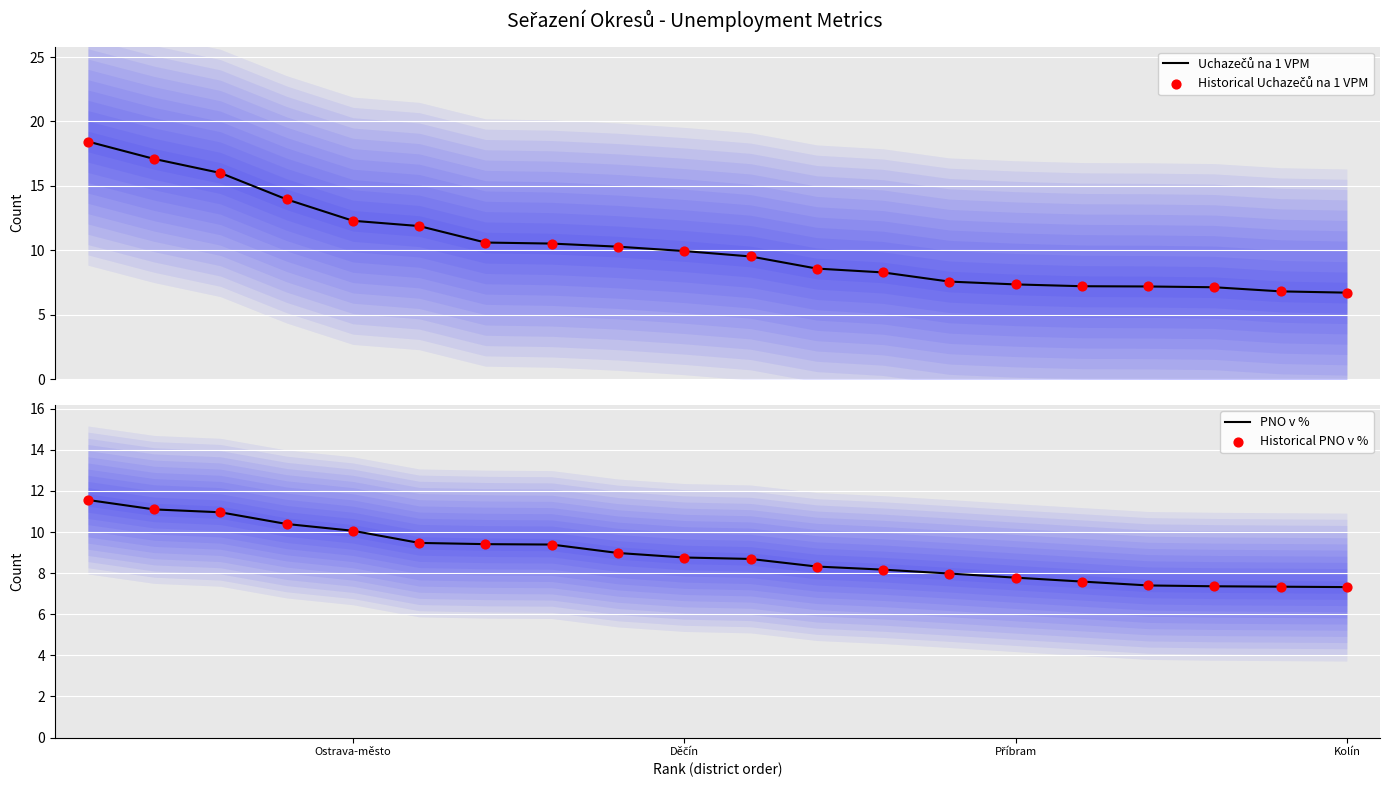

Which series has the widest spread of Y values?

Uchazečů na 1 VPM